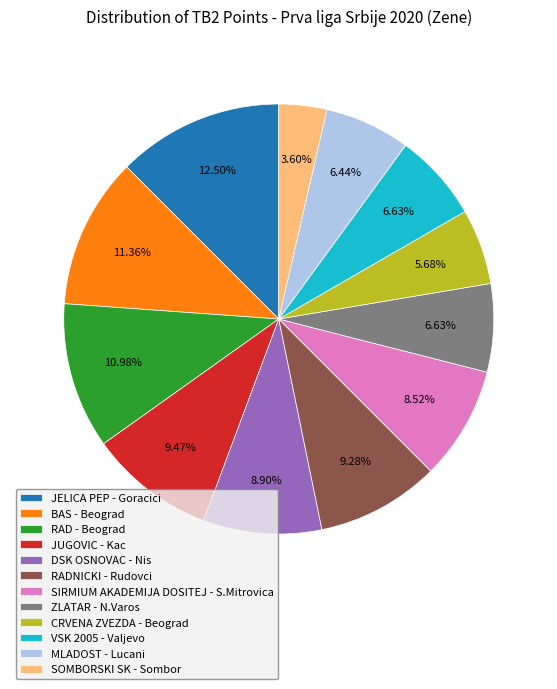

What is the ratio of the value at SOMBORSKI SK - Sombor to the value at VSK 2005 - Valjevo?

0.5